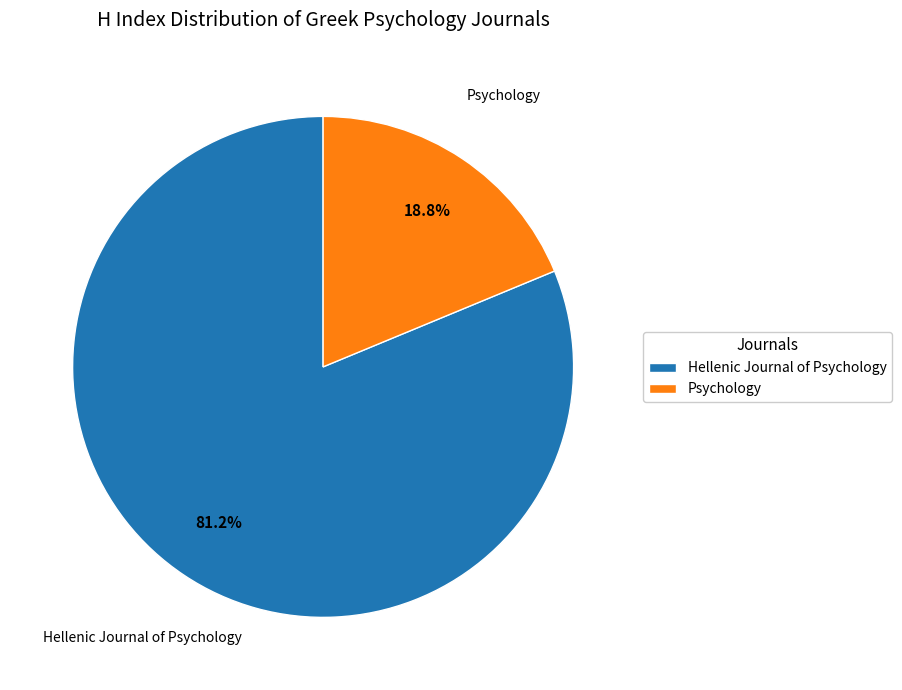

What is the ratio of the value at Psychology to the value at Hellenic Journal of Psychology?

0.2